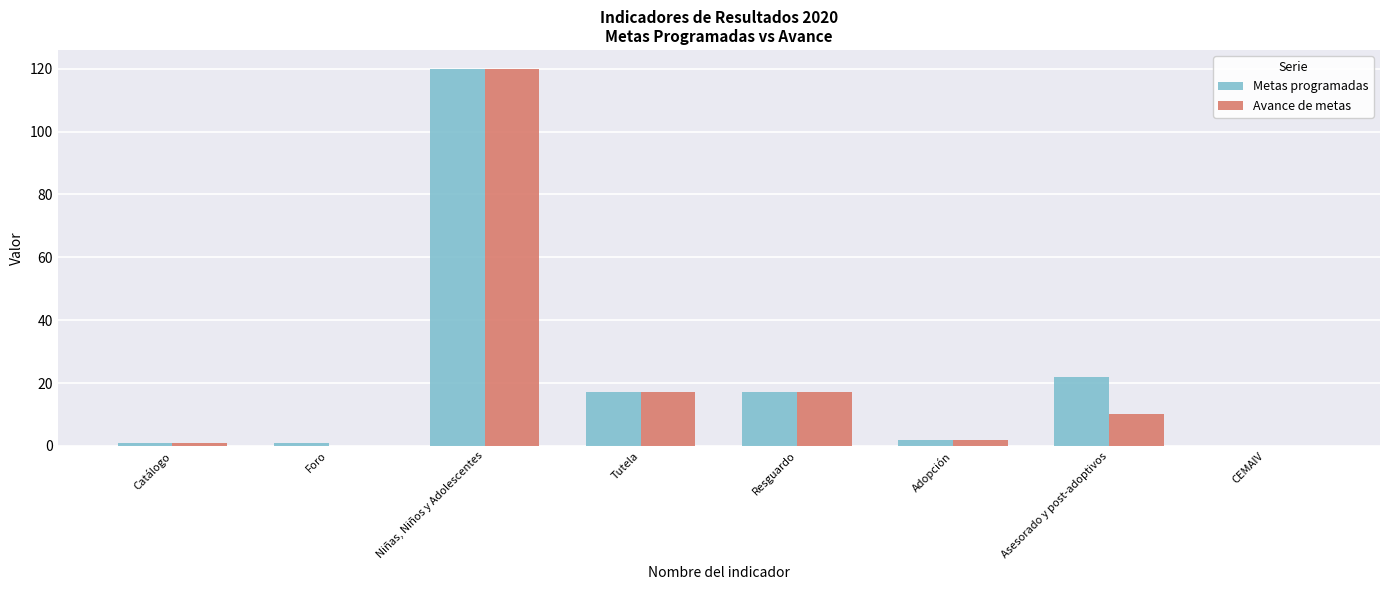

What is the maximum value for Metas programadas?

120